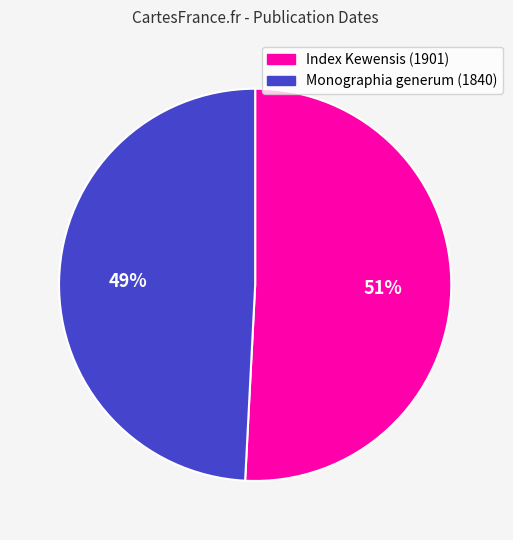

Is it true that Index Kewensis (1901) is 51% of the pie?

True